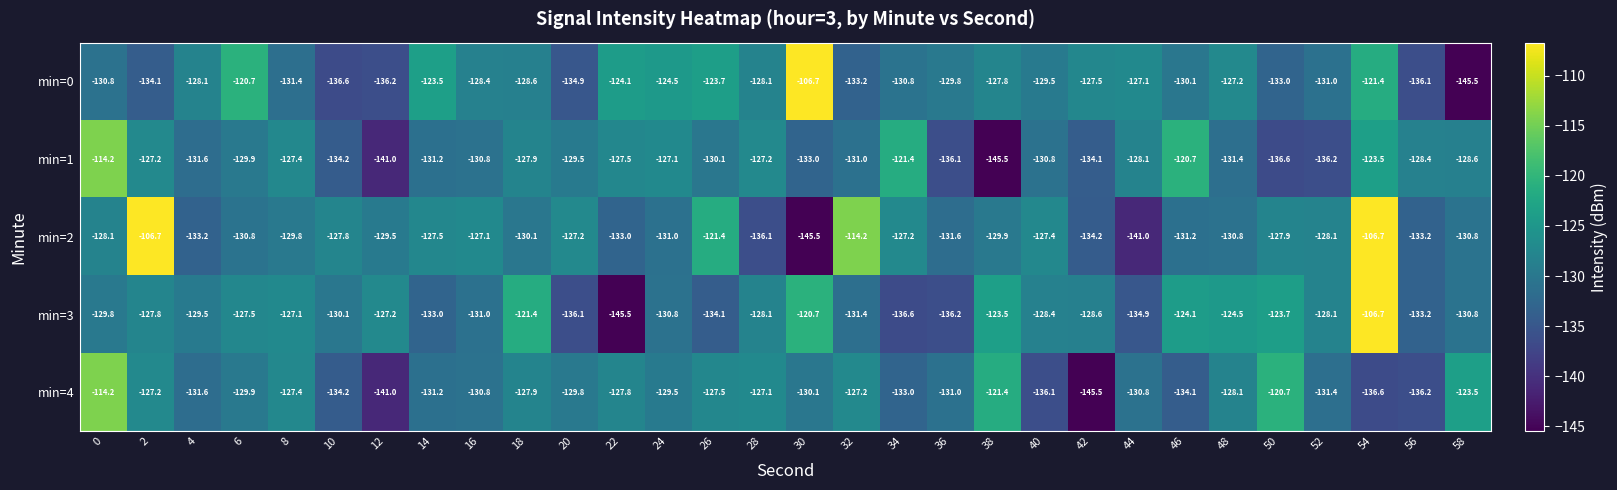

What is the total value across all series at 4?

-654.0